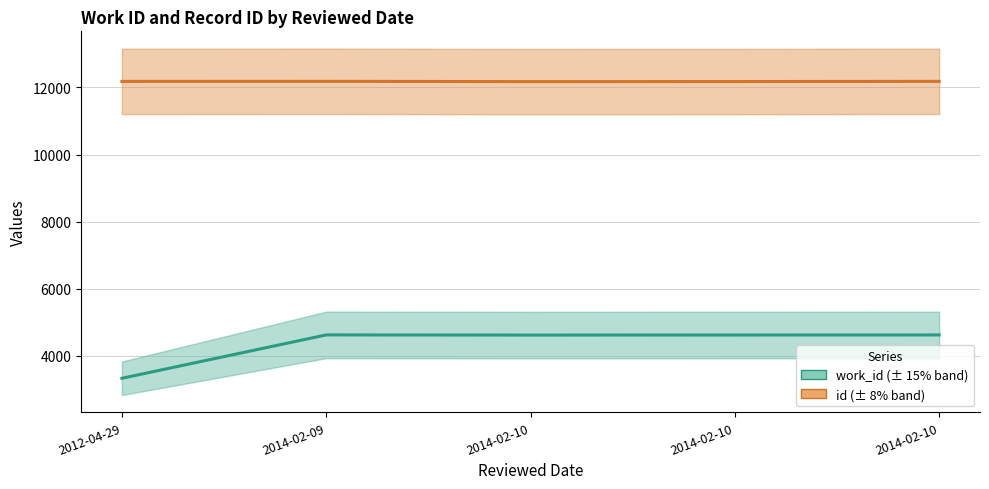

Reading right to left, extract all data points from this chart.

work_id: 2014-02-10=4622	2014-02-10=4620	2014-02-10=4618	2014-02-09=4623	2012-04-29=3330
id: 2014-02-10=12181	2014-02-10=12176	2014-02-10=12174	2014-02-09=12182	2012-04-29=12180